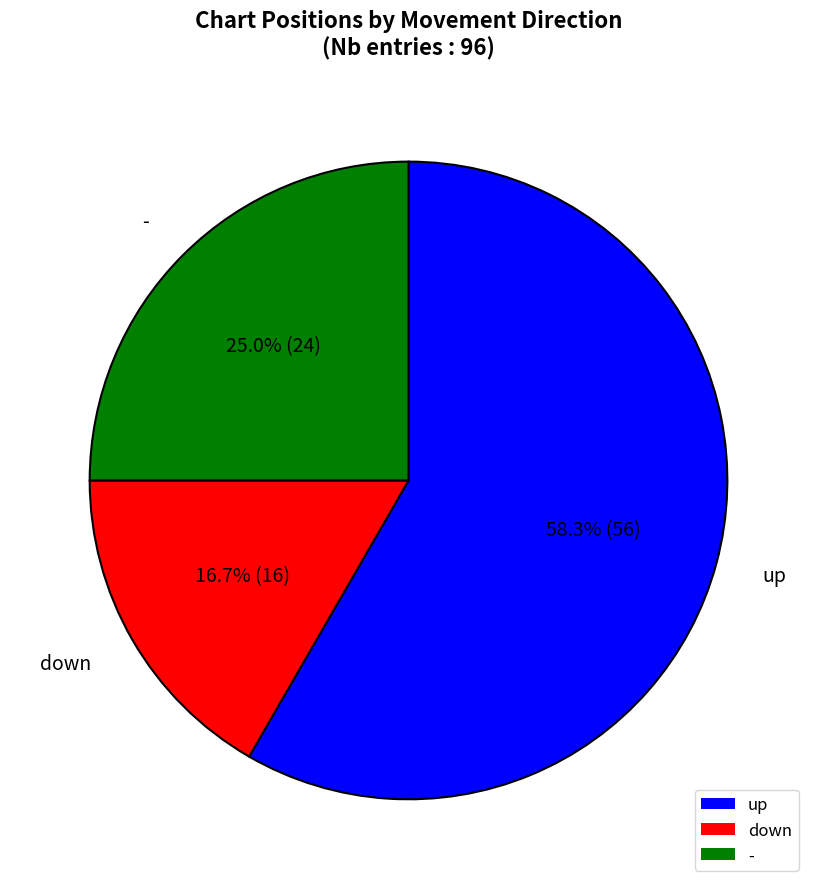

To the nearest percent, what portion does up represent?

58%